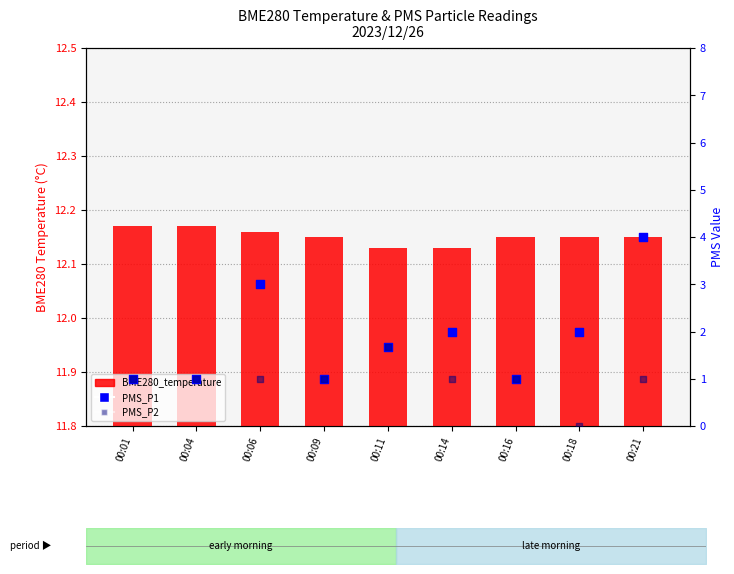

Which series has the widest spread of Y values?

PMS_P1